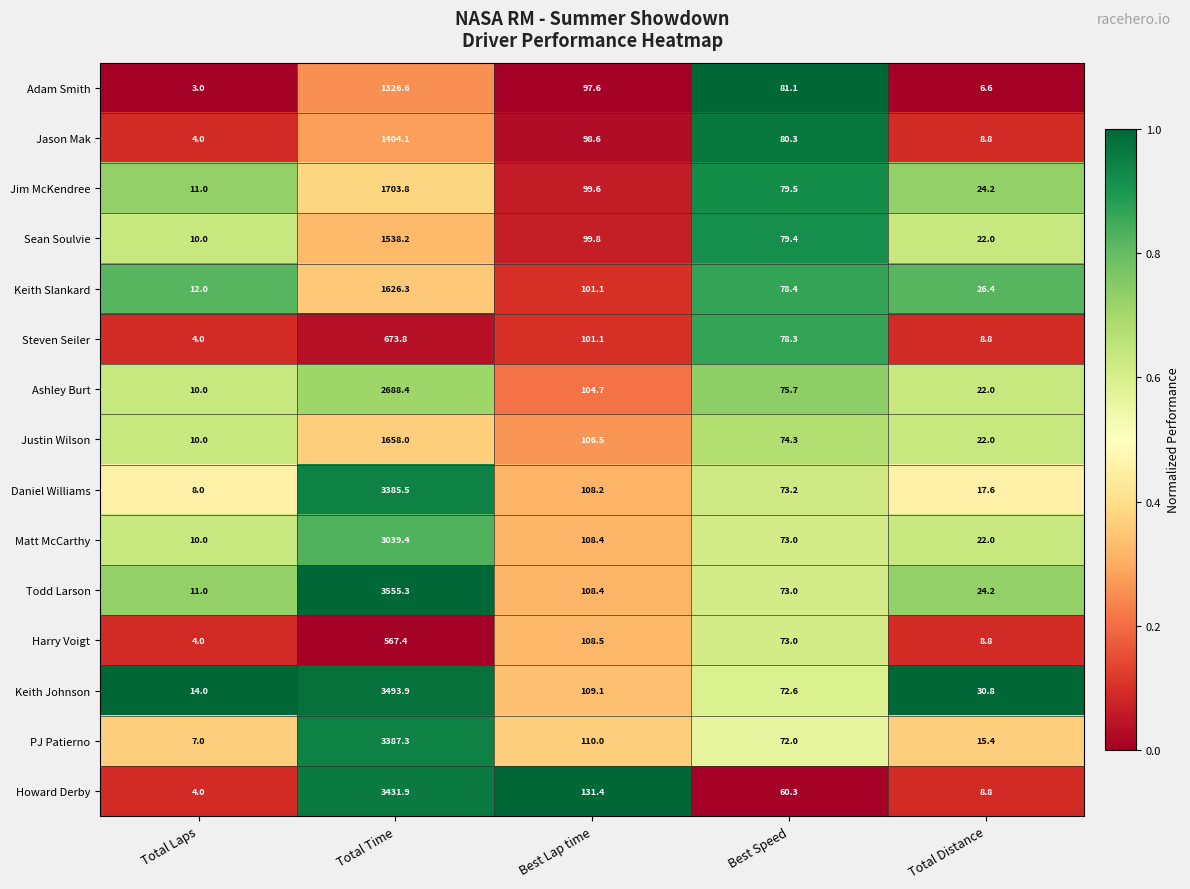

At which label does Howard Derby first exceed 60?

Total Time